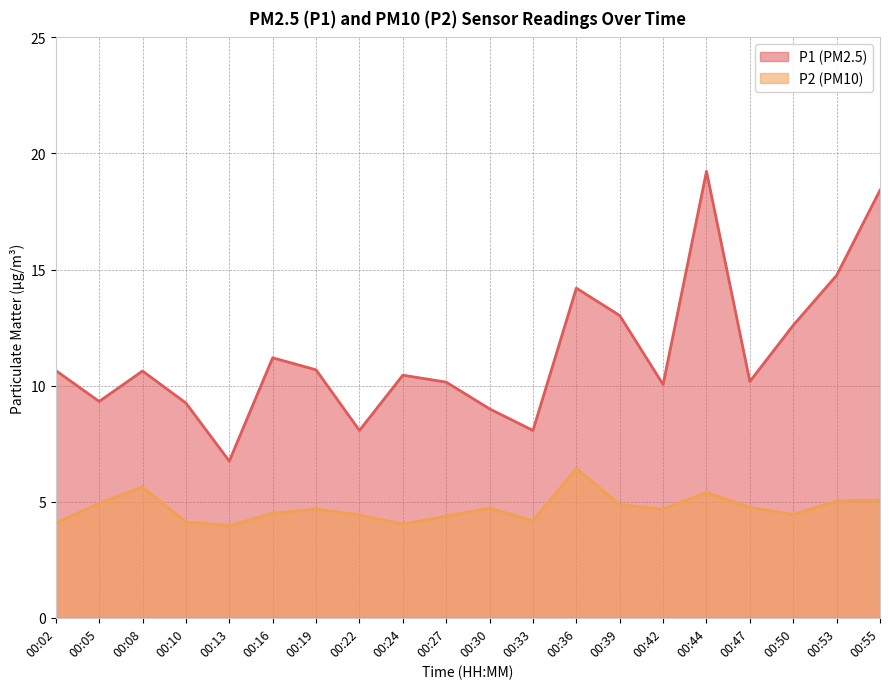

Reading left to right, transcribe all the data shown in this chart.

P1: 10.7	9.3	10.6	9.2	6.8	11.2	10.7	8.1	10.4	10.2	9.0	8.1	14.2	13.0	10.1	19.2	10.2	12.6	14.8	18.4
P2: 4.1	4.9	5.6	4.1	4.0	4.5	4.7	4.4	4.0	4.4	4.7	4.2	6.4	4.9	4.7	5.4	4.8	4.5	5.0	5.1